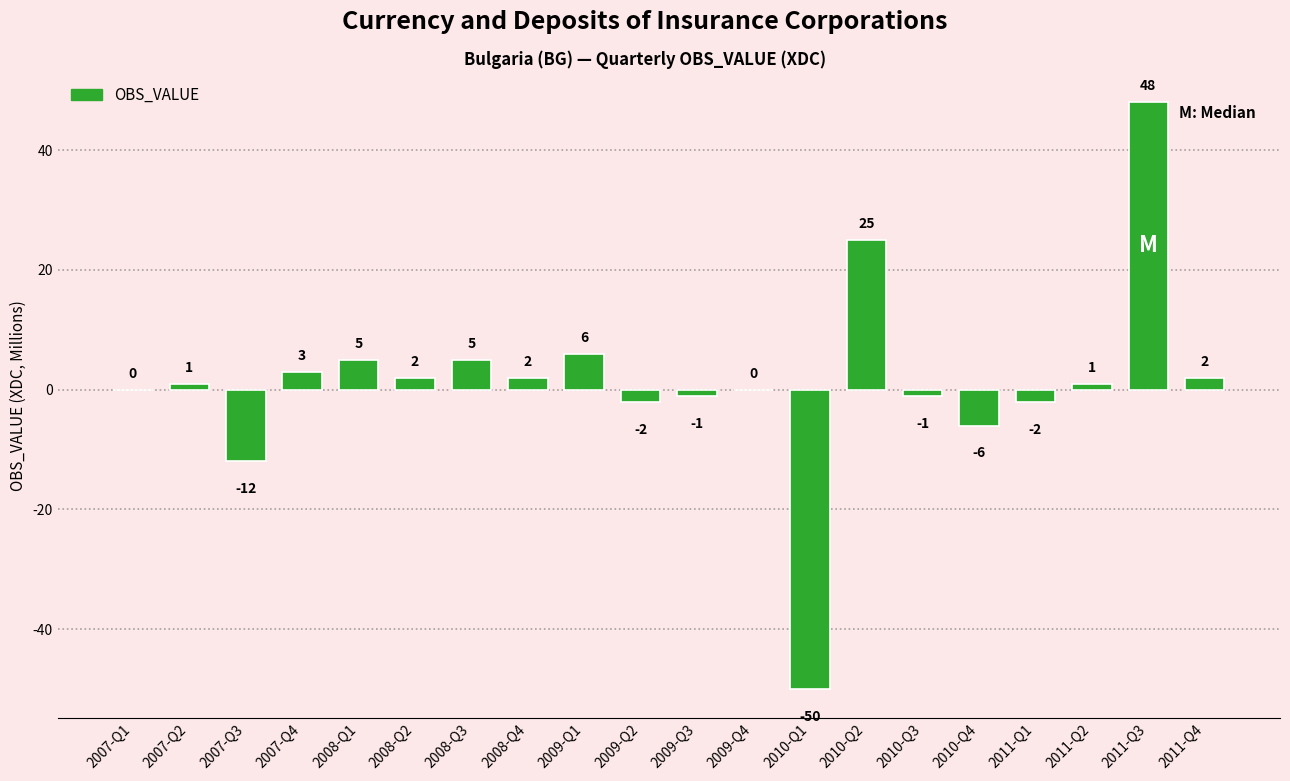

True or false: the data shows -22 at 2010-Q1.

False